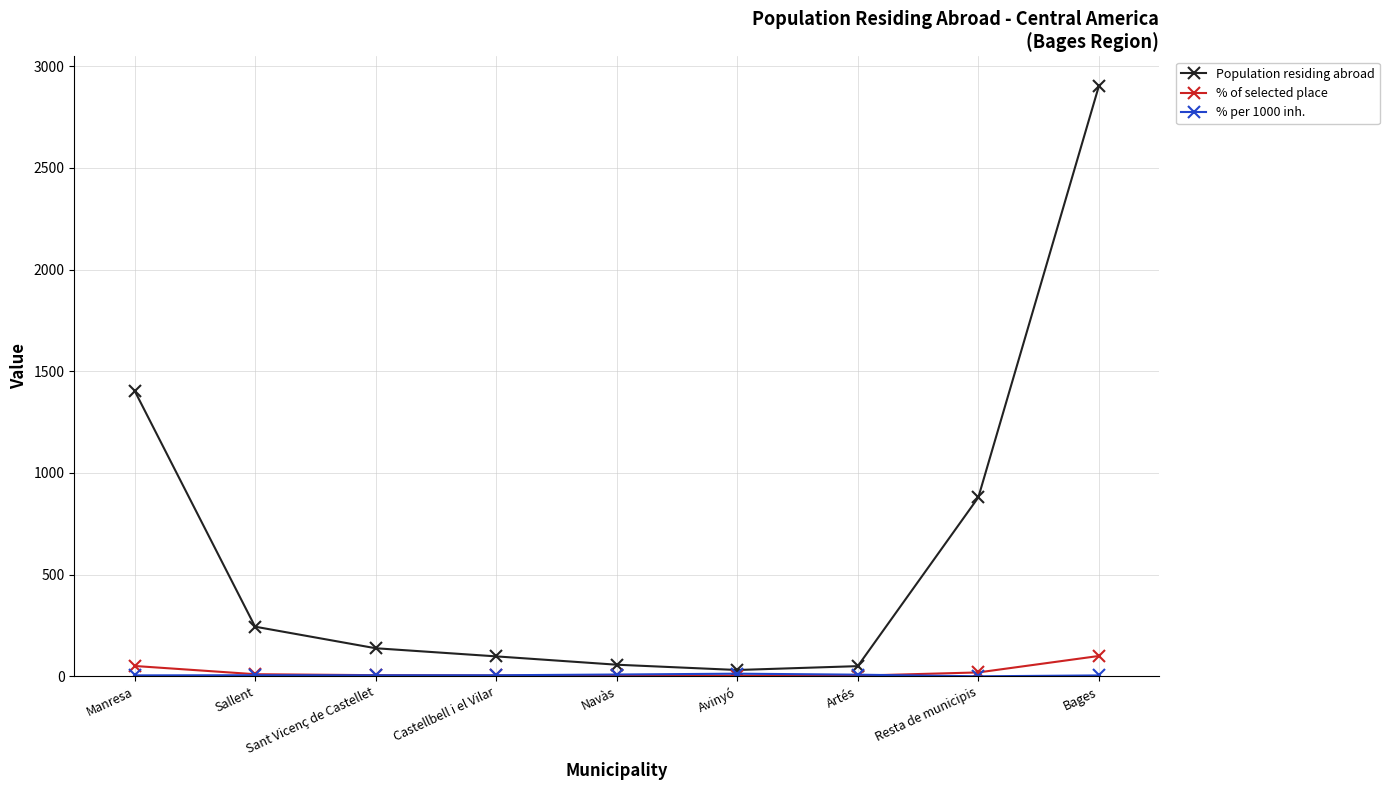

Which series changed the most between Sallent and Bages?

Population residing abroad